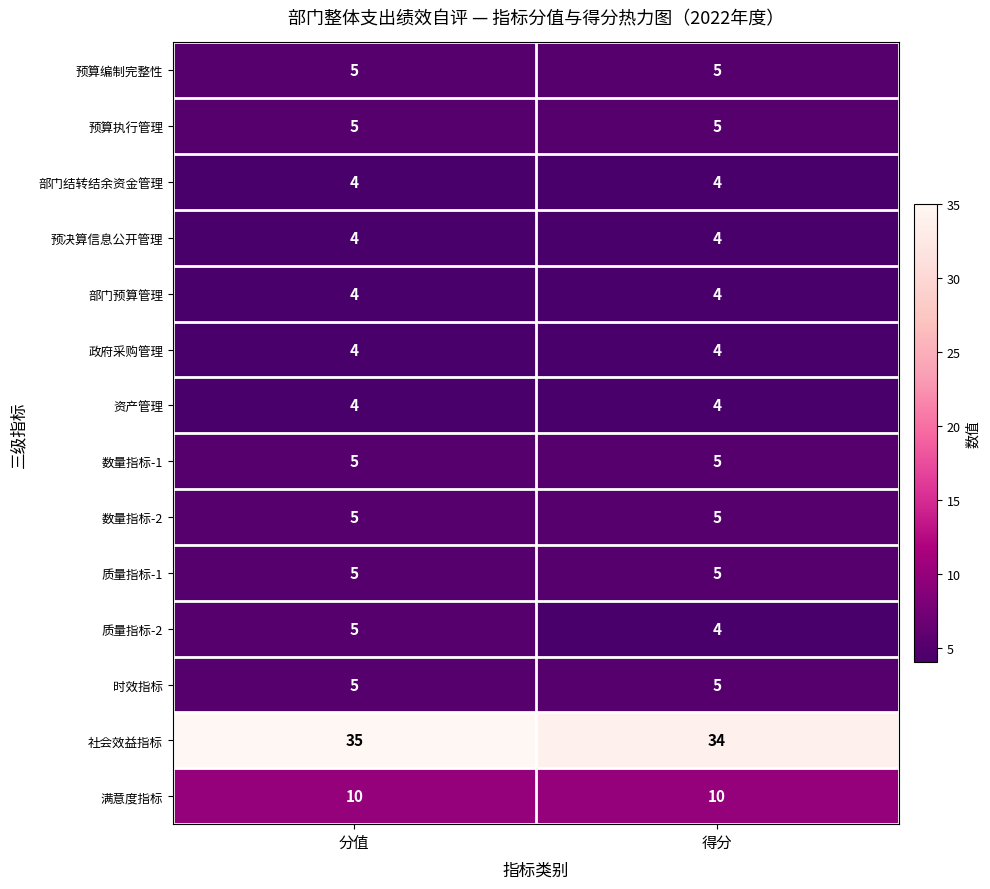

At which category is the sum across all series the highest?

分值